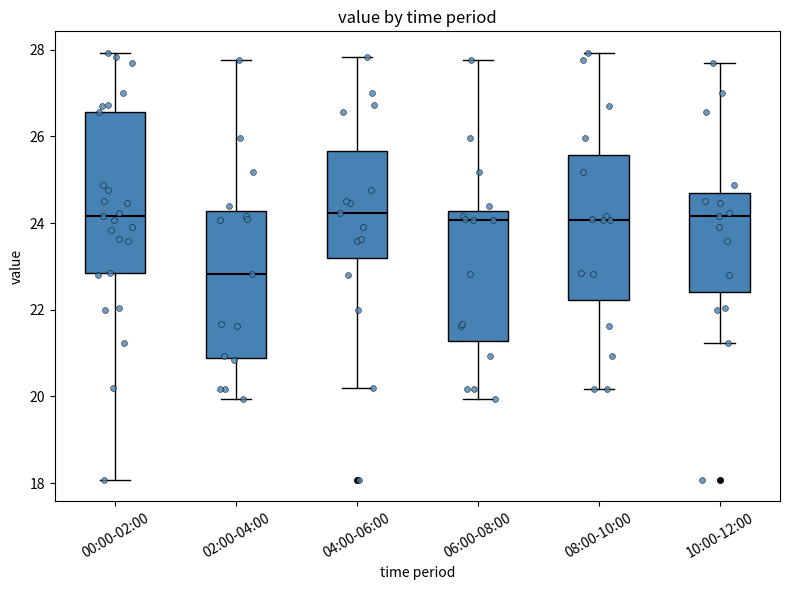

Reading left to right, transcribe this box plot: for each box, give where its median line is, the range the box spans, and where its two whiskers end, as read against the y-axis. The values are not printed on the chart, so give them approximately, as read against the axis.

00:00-02:00: median 24.2, box 22.8 to 26.6, whiskers 18.0 to 28.0
02:00-04:00: median 22.8, box 20.8 to 24.2, whiskers 20.0 to 27.8
04:00-06:00: median 24.2, box 23.2 to 25.6, whiskers 20.2 to 27.8
06:00-08:00: median 24.0, box 21.2 to 24.2, whiskers 20.0 to 27.8
08:00-10:00: median 24.0, box 22.2 to 25.6, whiskers 20.2 to 28.0
10:00-12:00: median 24.2, box 22.4 to 24.6, whiskers 21.2 to 27.8